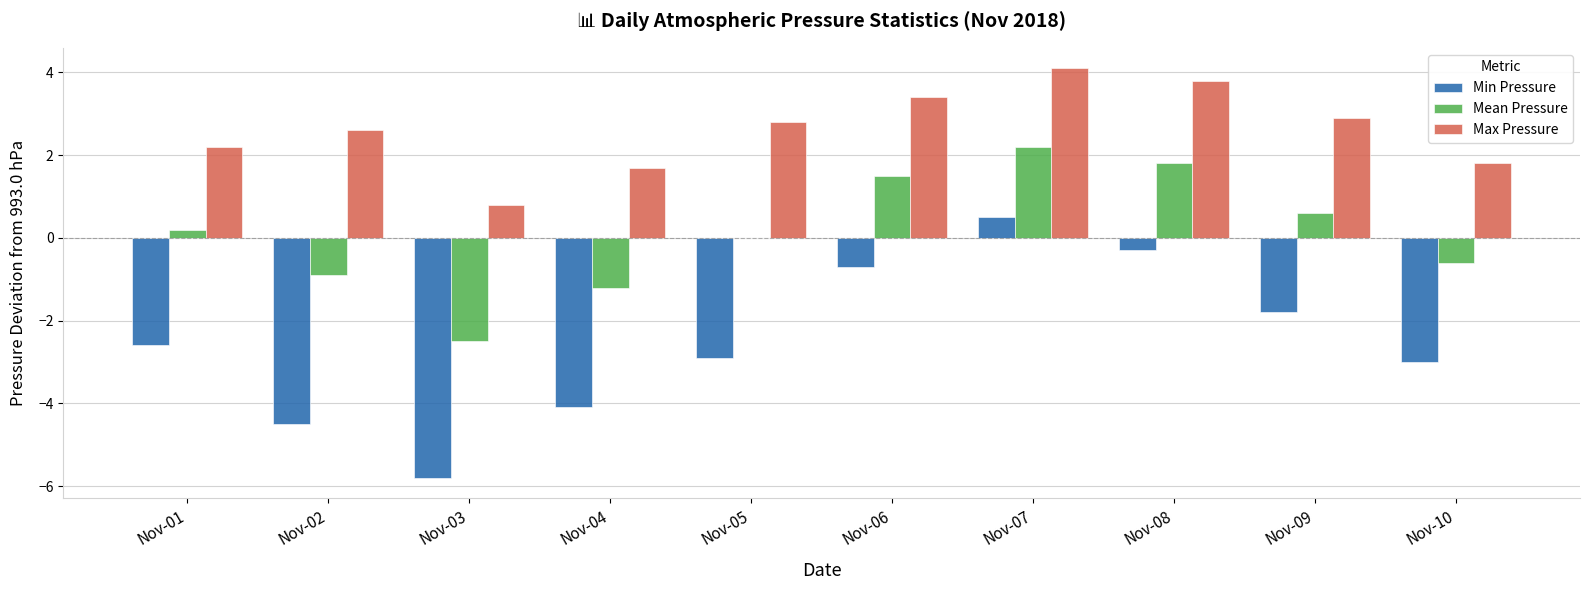

What is the sum of all Max Pressure values?

26.1